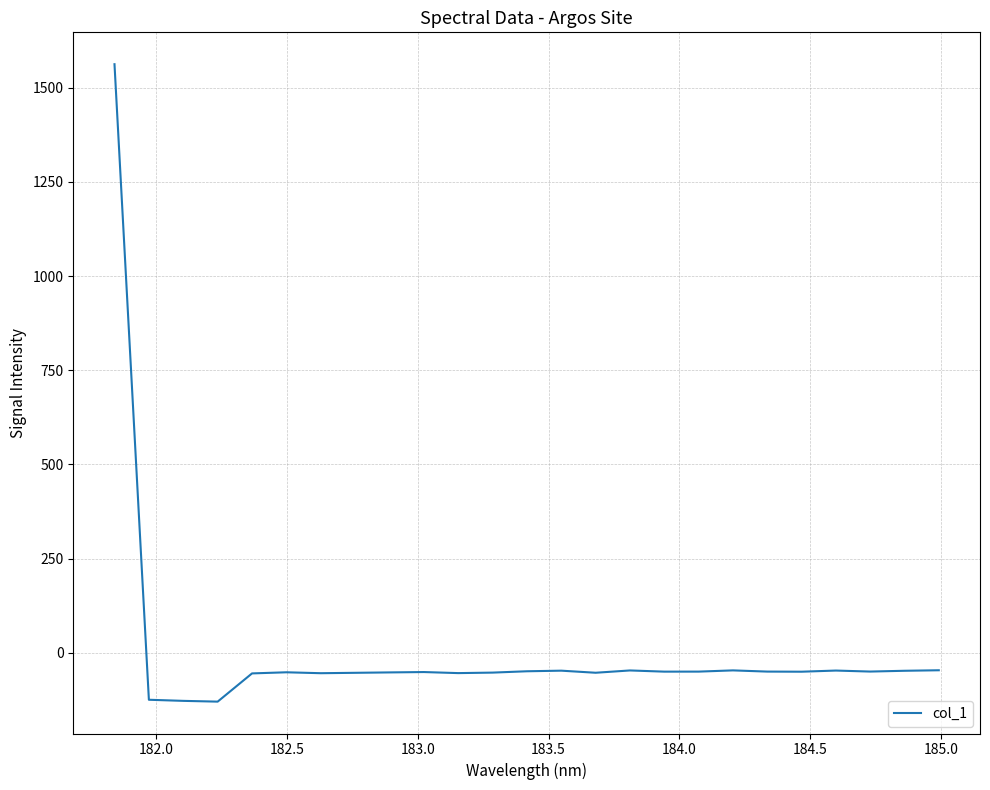

What is the difference between the maximum and minimum values?

1692.0